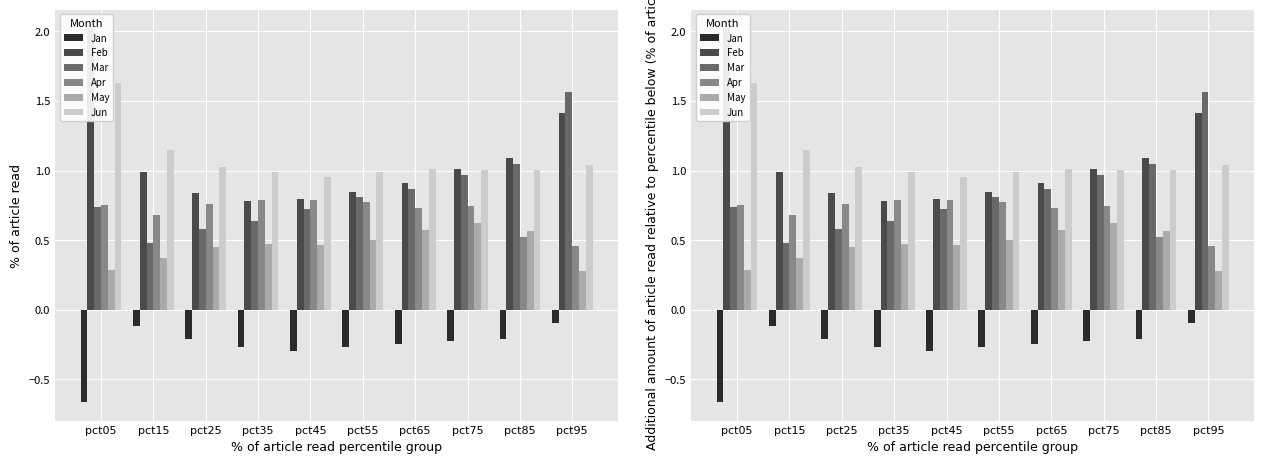

Which series changed the most between pct15 and pct85?

Mar